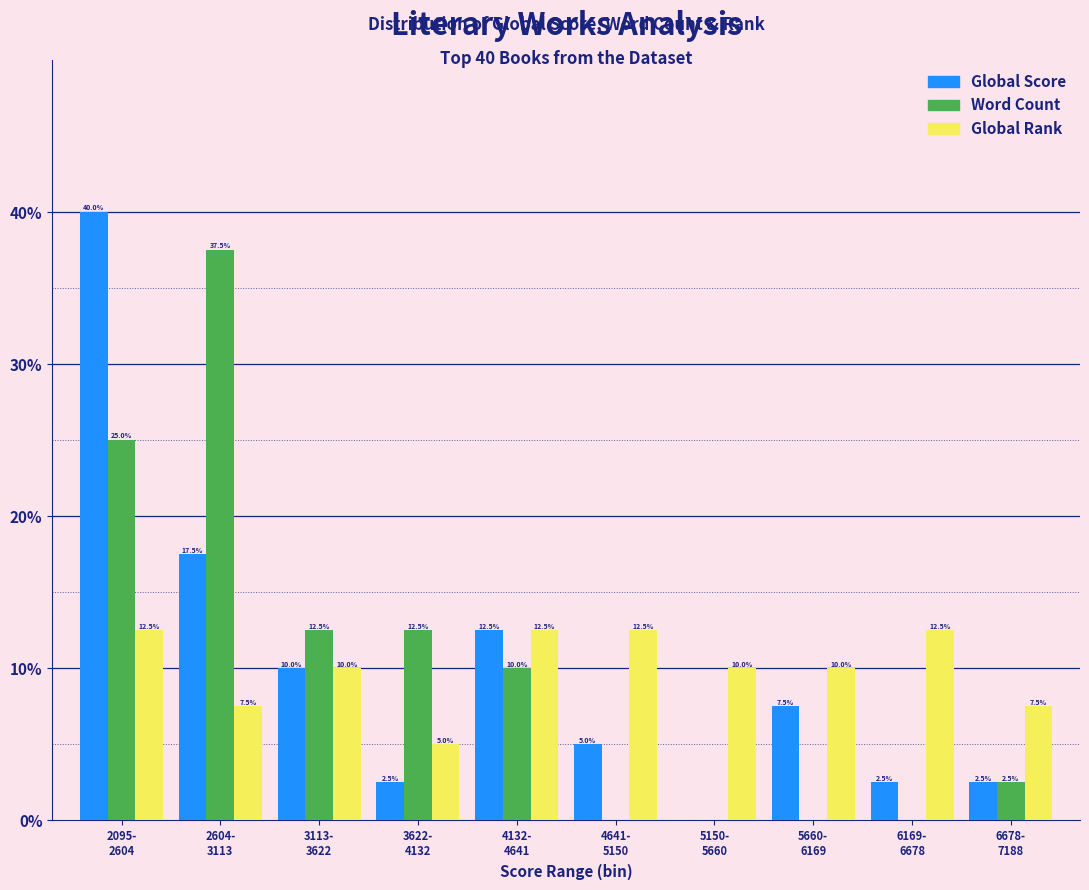

What is the sum of all Word Count values?

100.0